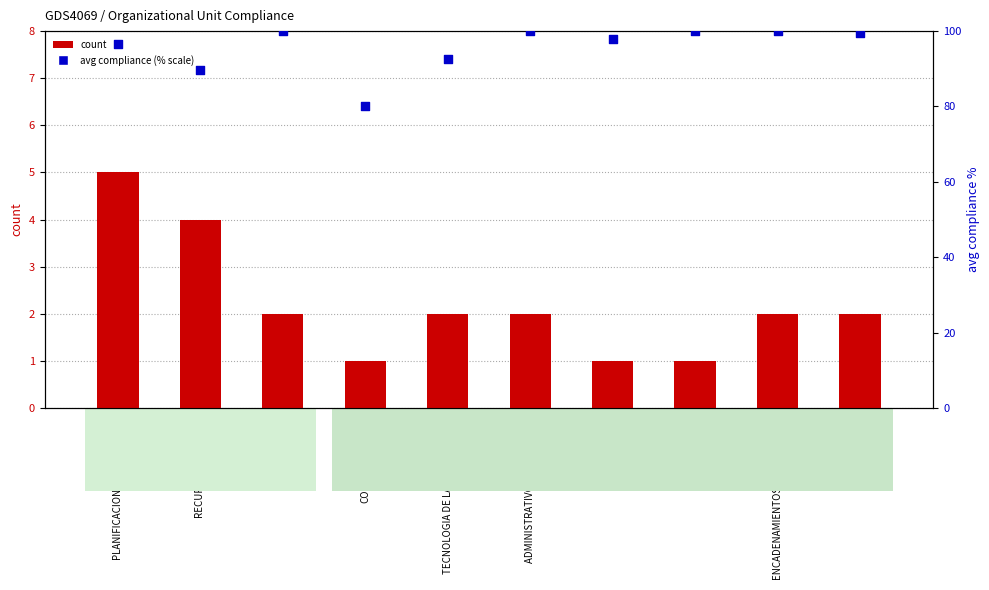

Which series contains the highest Y value?

avg compliance (% scale)